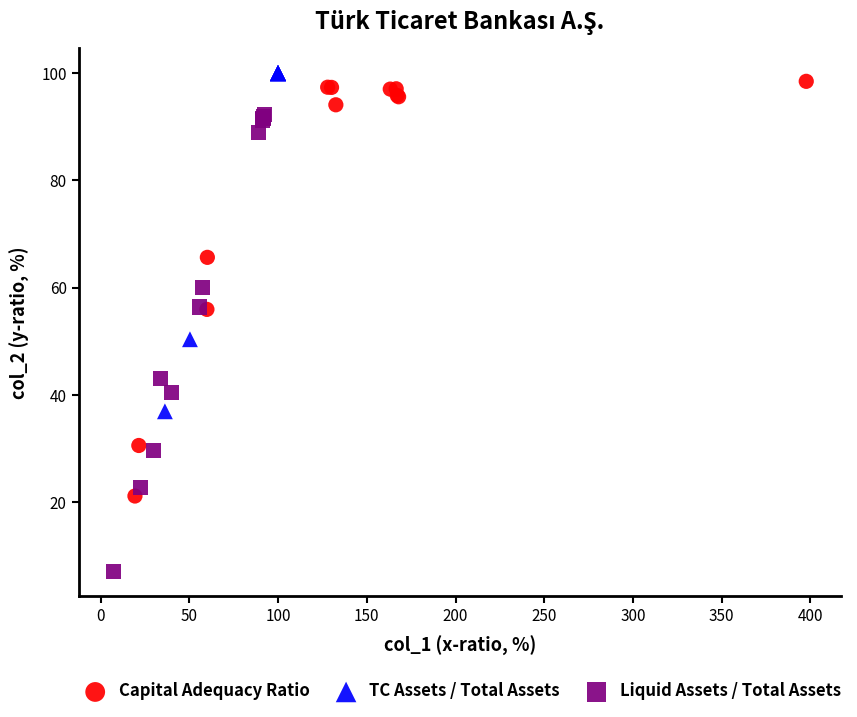

Which series reaches the minimum Y coordinate?

Liquid Assets / Total Assets